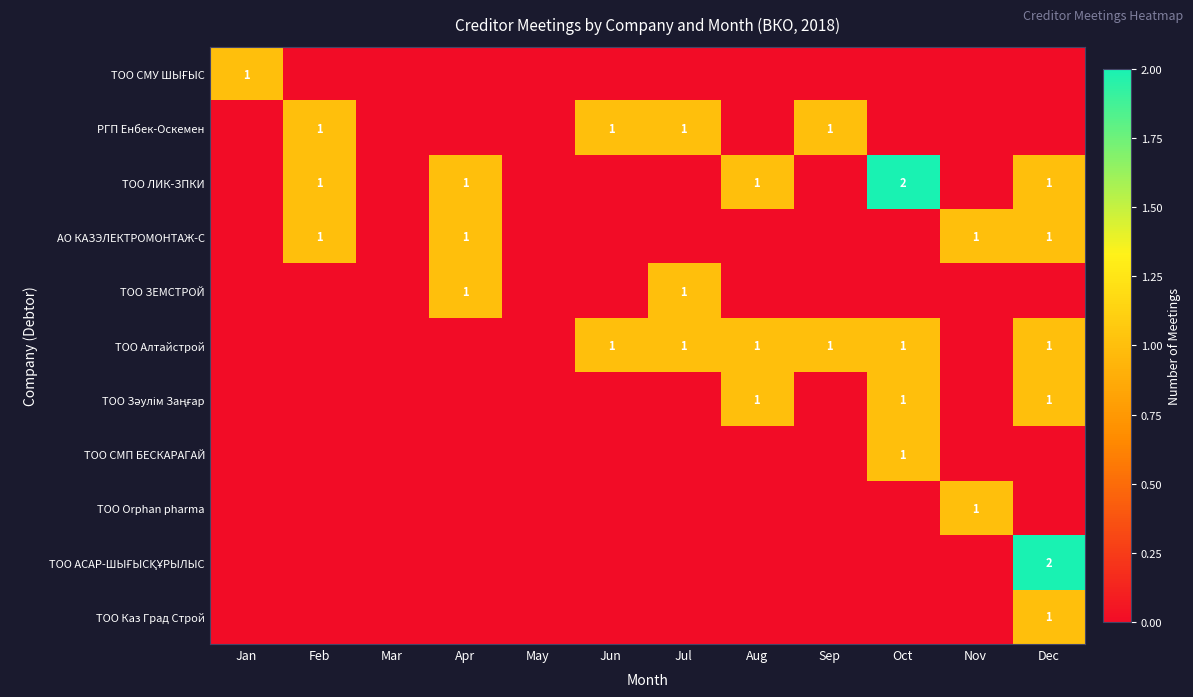

Is it true that ТОО ЛИК-ЗПКИ equals 1 at Apr?

True